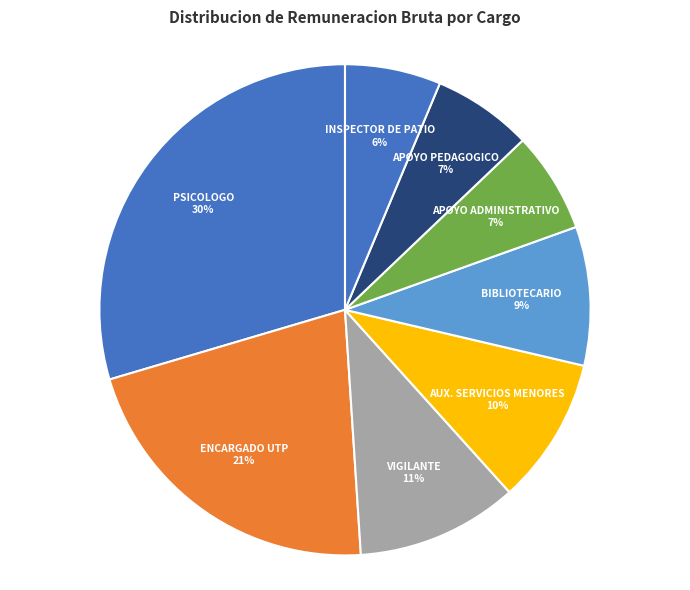

Is it true that ENCARGADO UTP is 21% of the pie?

True